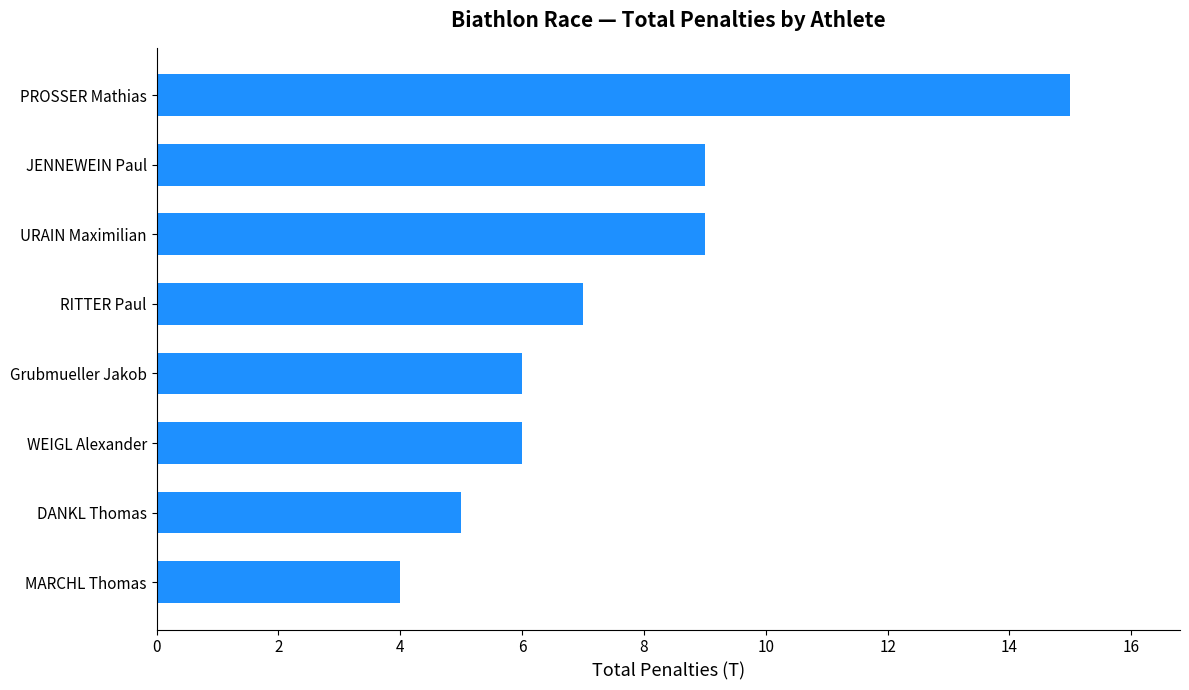

How many bars are there in total?

8